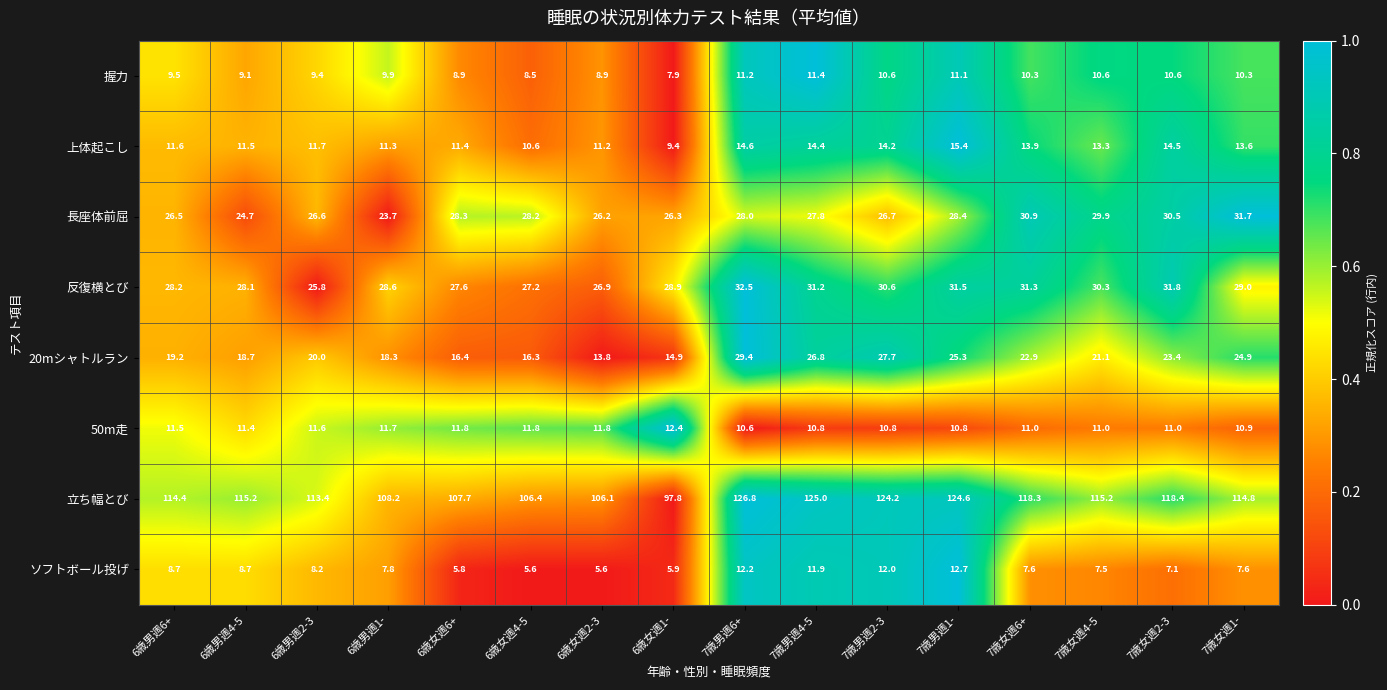

What is the difference between the highest and lowest values at 7歳男週6+?

116.2